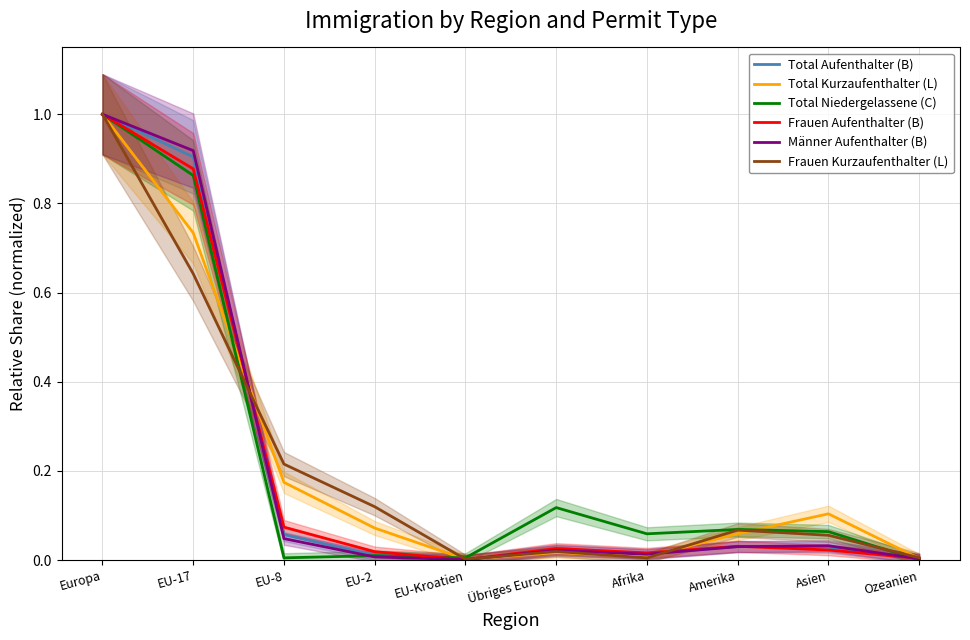

Reading left to right, extract all data points from this chart.

Total Aufenthalter (B): 1.0	0.9	0.1	0.0	0.0	0.0	0.0	0.0	0.0	0.0
Total Kurzaufenthalter (L): 1.0	0.7	0.2	0.1	0.0	0.0	0.0	0.1	0.1	0.0
Total Niedergelassene (C): 1.0	0.9	0.0	0.0	0.0	0.1	0.1	0.1	0.1	0.0
Frauen Aufenthalter (B): 1.0	0.9	0.1	0.0	0.0	0.0	0.0	0.0	0.0	0.0
Männer Aufenthalter (B): 1.0	0.9	0.0	0.0	0.0	0.0	0.0	0.0	0.0	0.0
Frauen Kurzaufenthalter (L): 1.0	0.6	0.2	0.1	0.0	0.0	0.0	0.1	0.1	0.0